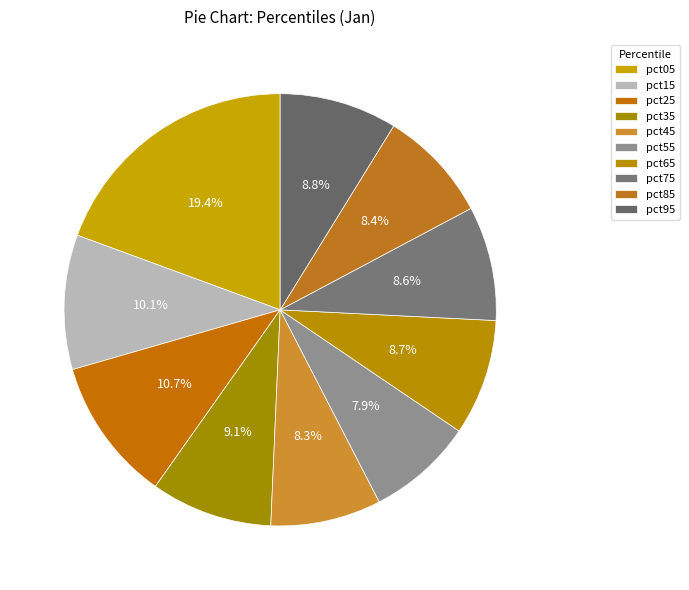

What percentage is NOT represented by pct95?

91.2%